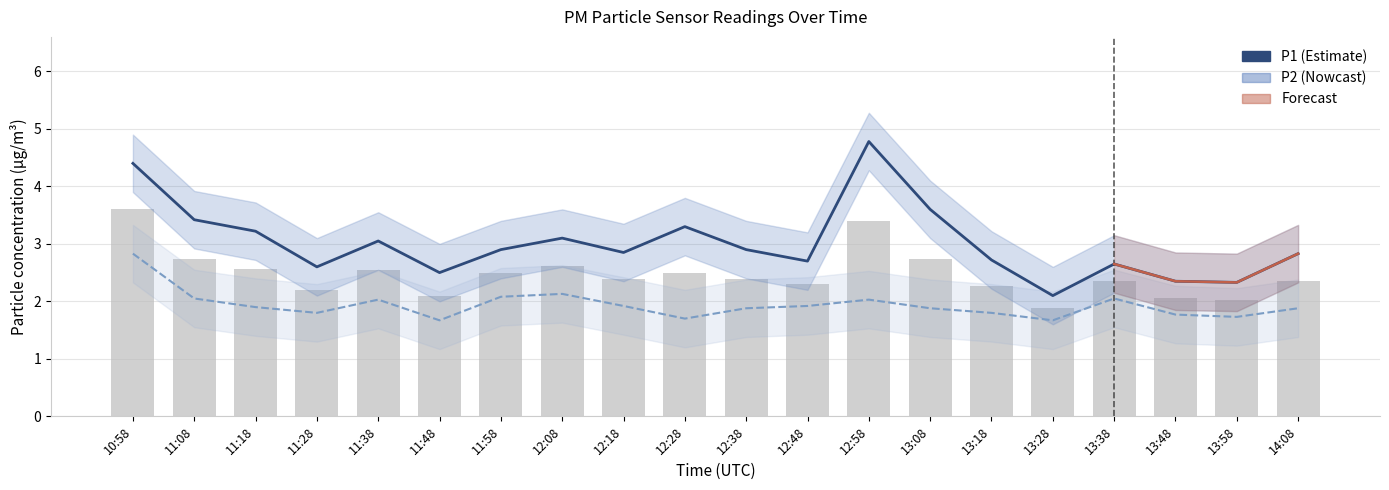

What position from the right is 12:38?

10